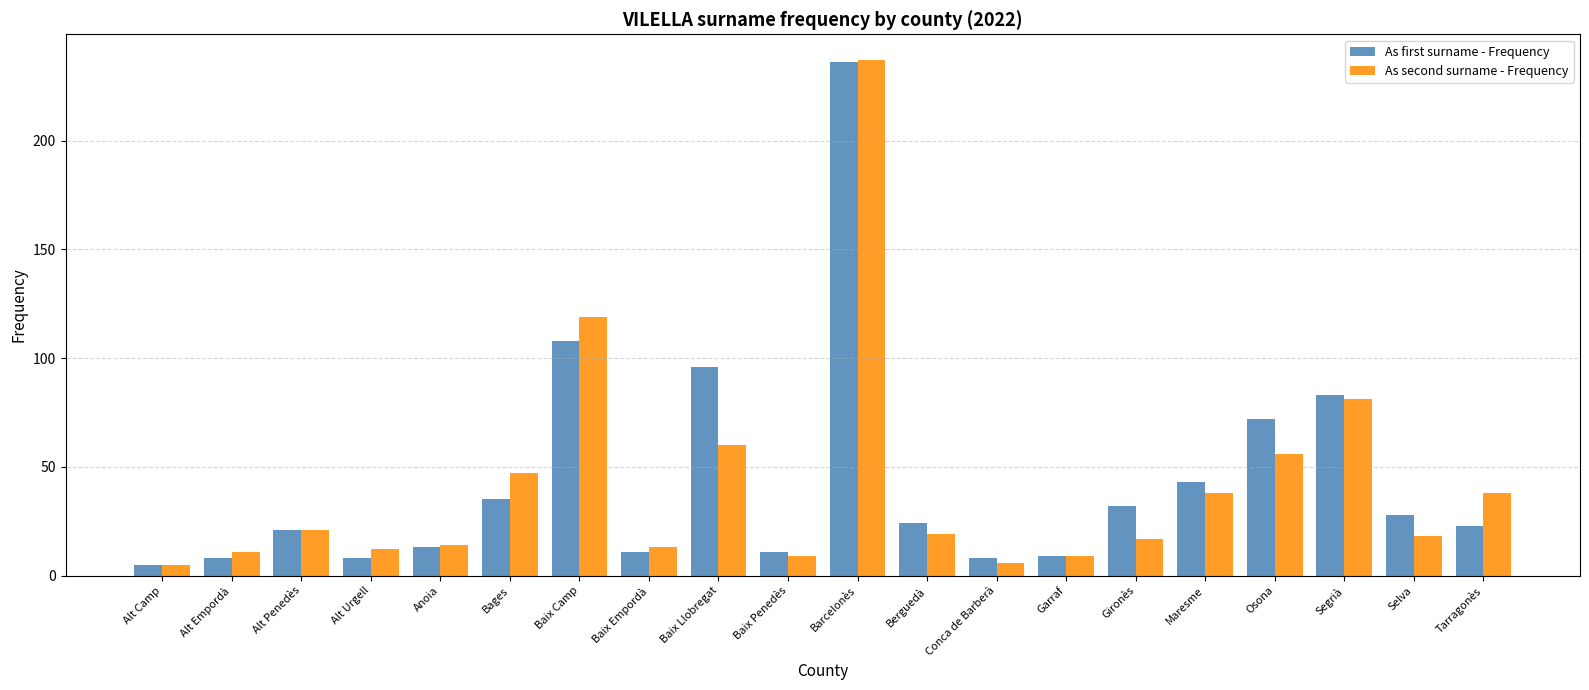

At which category does the chart reach its peak across all series?

Barcelonès